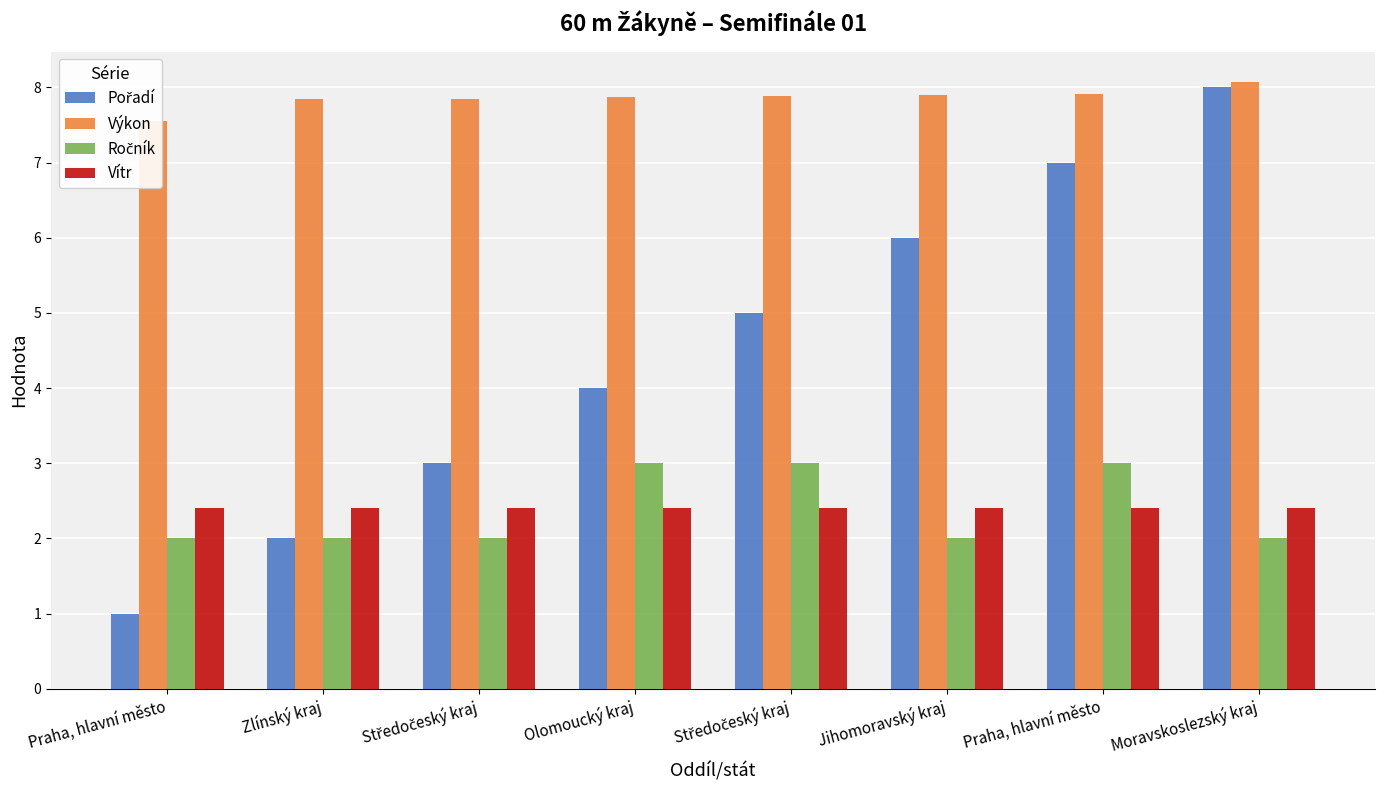

Reading left to right, what are all the values shown in this chart?

Pořadí: 1.0	2.0	3.0	4.0	5.0	6.0	7.0	8.0
Výkon: 7.5	7.8	7.8	7.9	7.9	7.9	7.9	8.1
Ročník: 2.0	2.0	2.0	3.0	3.0	2.0	3.0	2.0
Vítr: 2.4	2.4	2.4	2.4	2.4	2.4	2.4	2.4